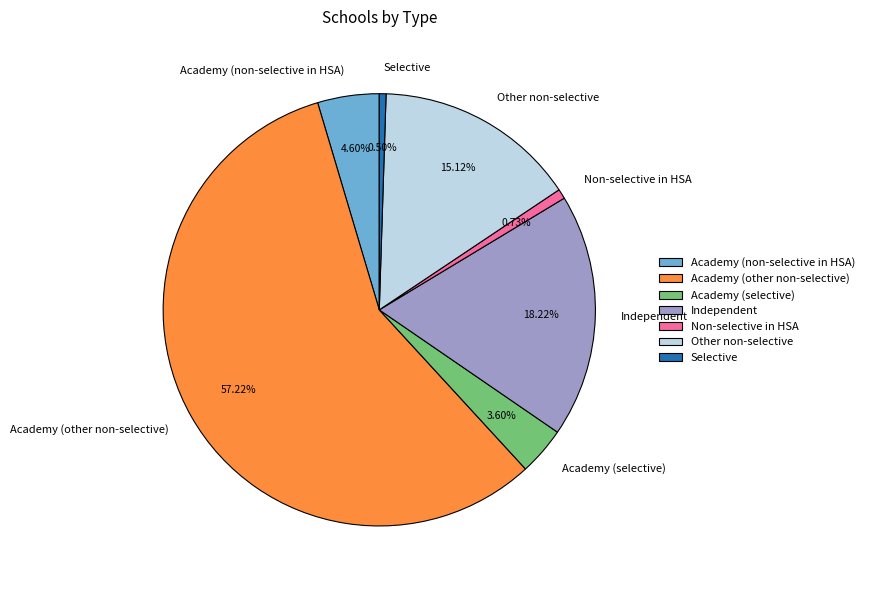

To the nearest percent, what is the average slice percentage?

14%